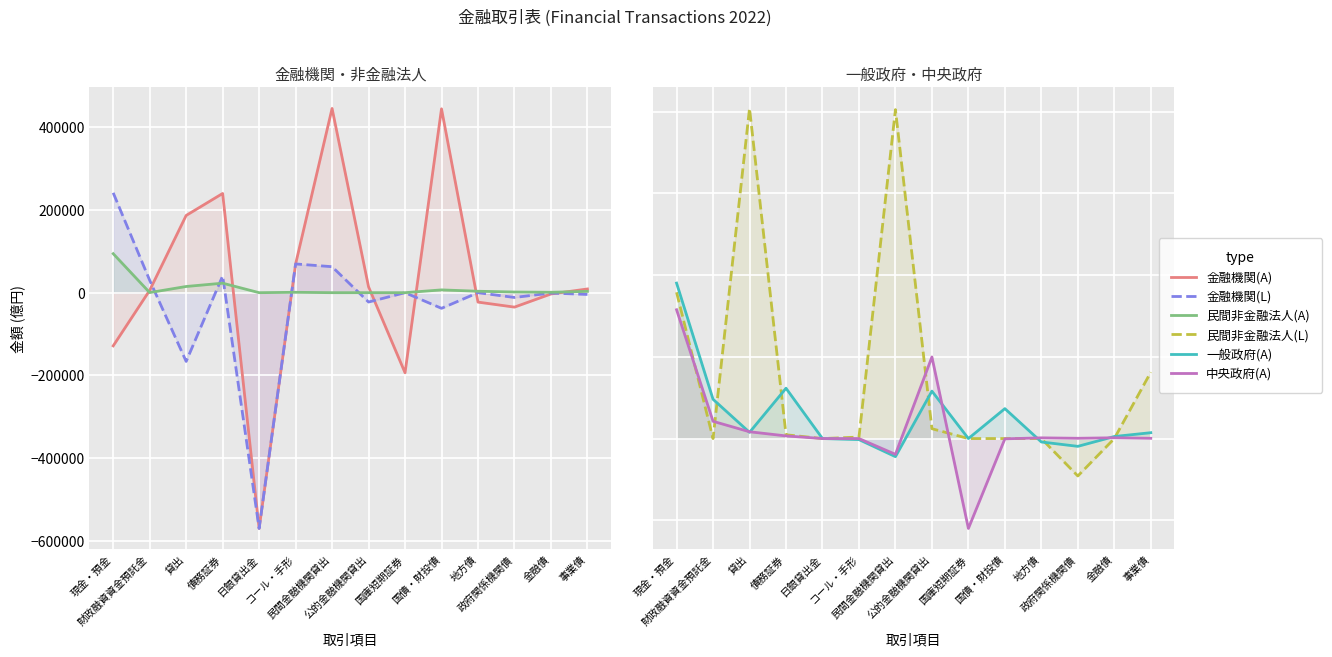

At how many categories does at least one series exceed 180990?

5